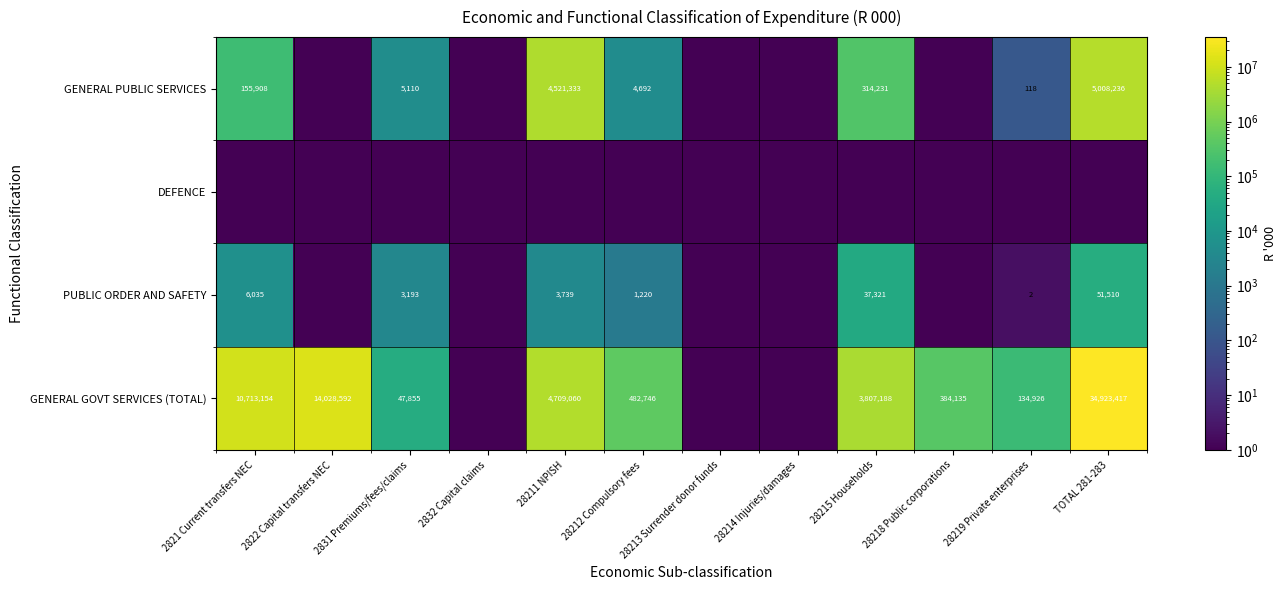

The GENERAL GOVT SERVICES (TOTAL) series shows 668487 at 28218 Public corporations. True or false?

False